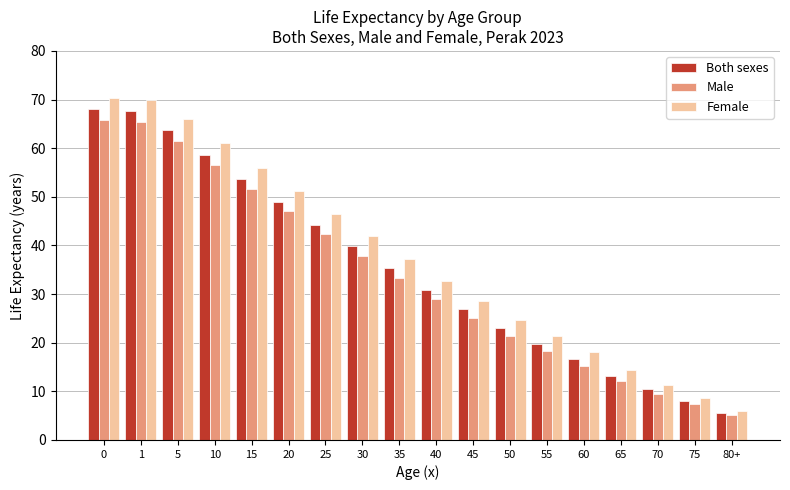

Reading left to right, list all the values displayed in this chart.

Both sexes: 0=68.0	1=67.6	5=63.7	10=58.7	15=53.7	20=49.0	25=44.3	30=39.9	35=35.3	40=30.8	45=26.9	50=23.0	55=19.8	60=16.7	65=13.2	70=10.4	75=8.0	80+=5.5
Male: 0=65.8	1=65.4	5=61.5	10=56.6	15=51.7	20=47.0	25=42.3	30=37.9	35=33.3	40=28.9	45=25.1	50=21.4	55=18.3	60=15.3	65=12.1	70=9.5	75=7.4	80+=5.1
Female: 0=70.3	1=69.9	5=66.0	10=61.0	15=55.9	20=51.1	25=46.4	30=41.9	35=37.3	40=32.7	45=28.6	50=24.7	55=21.3	60=18.0	65=14.3	70=11.3	75=8.7	80+=6.0